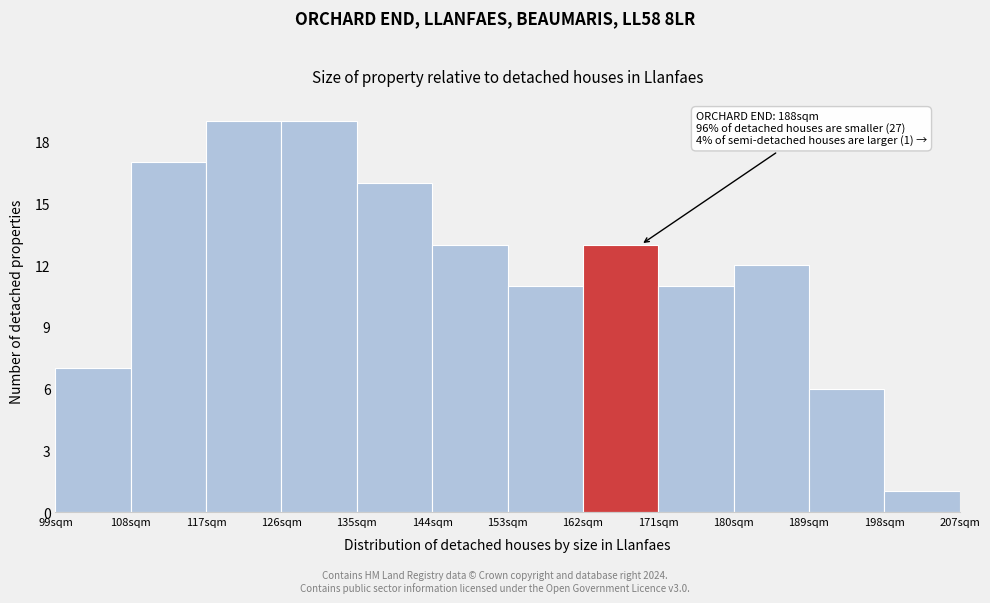

Reading right to left, what are all the values shown in this chart?

198sqm=1	189sqm=6	180sqm=12	171sqm=11	162sqm=13	153sqm=11	144sqm=13	135sqm=16	126sqm=19	117sqm=19	108sqm=17	99sqm=7